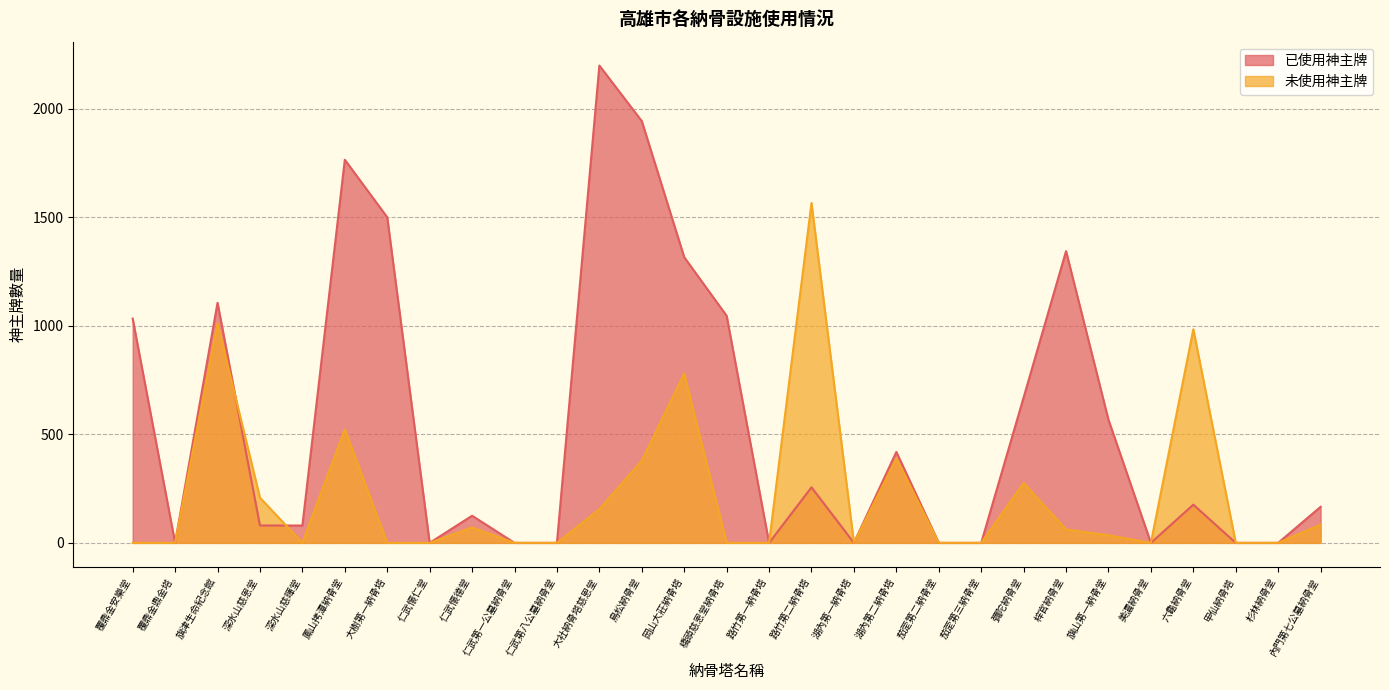

How many interior local valleys does the 已使用神主牌 series have?

5